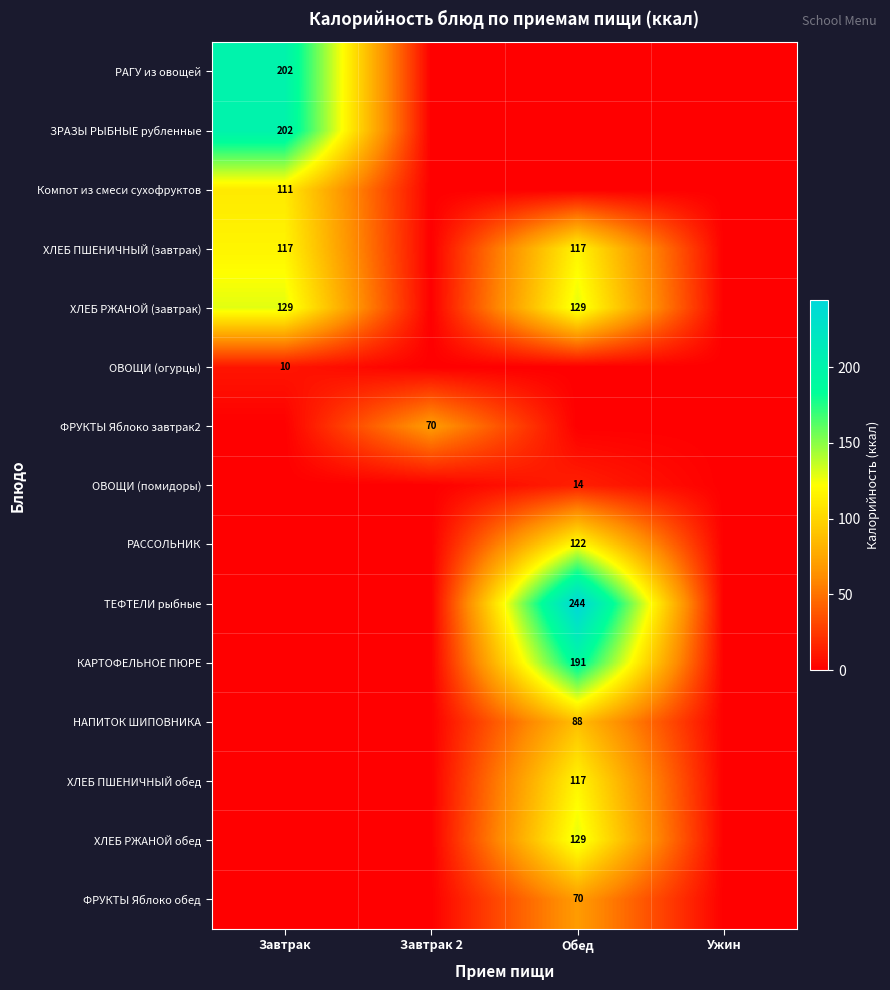

Is it true that ОВОЩИ (помидоры) equals 14 at Обед?

True